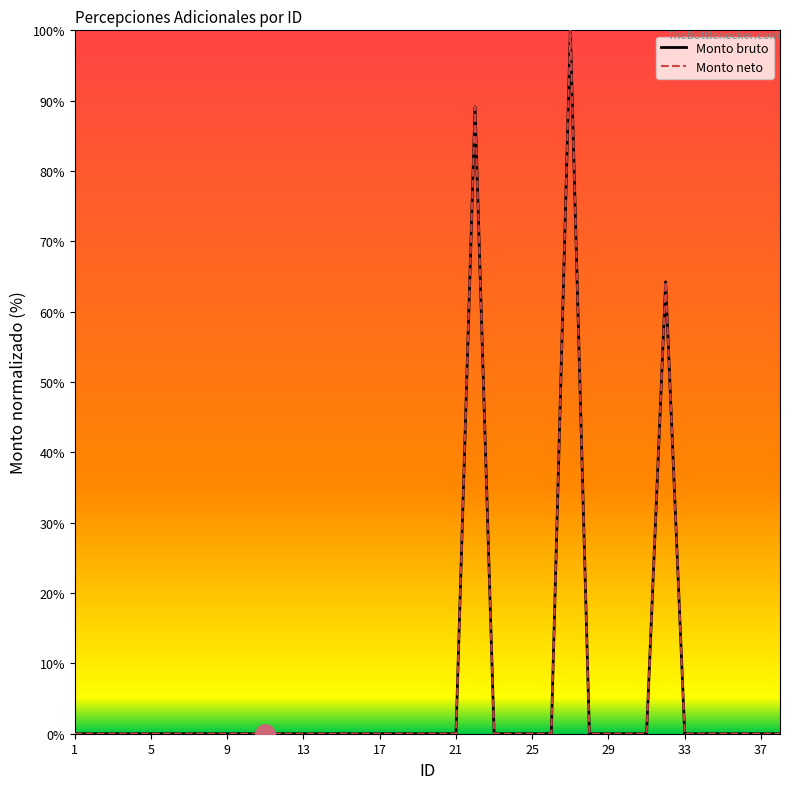

Does the chart have visible grid lines?

No